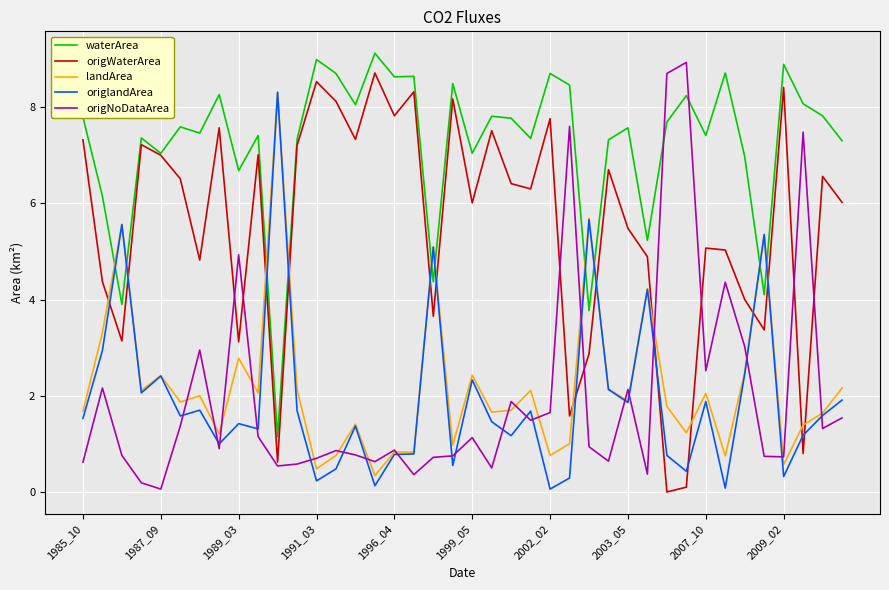

What is the maximum value for origWaterArea?

8.7